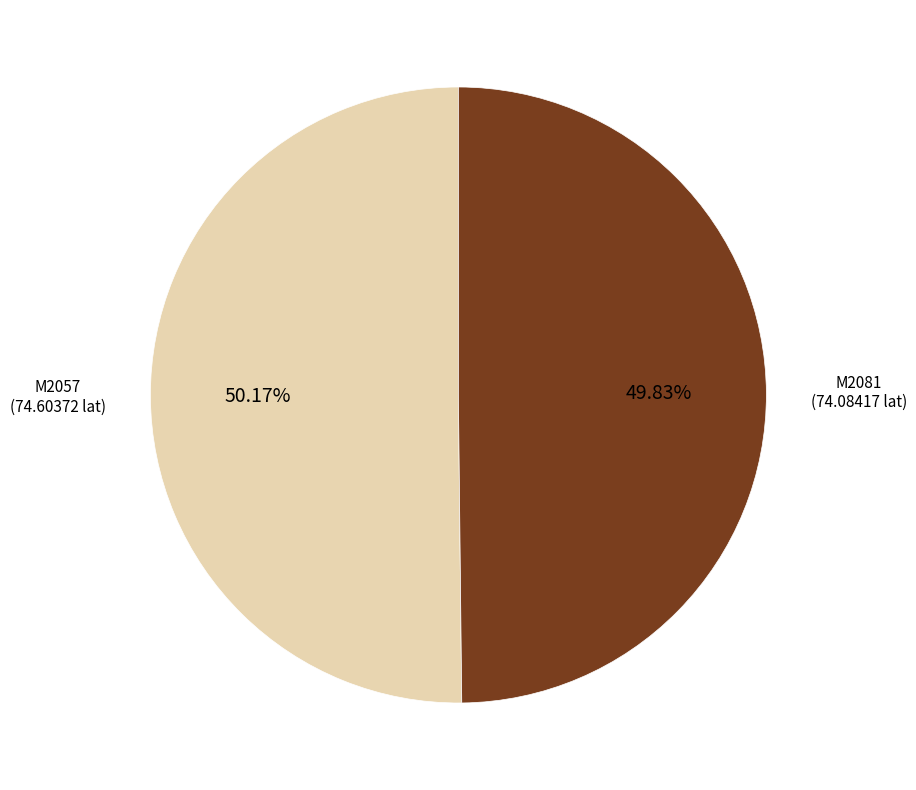

How many segments does this pie chart have?

2